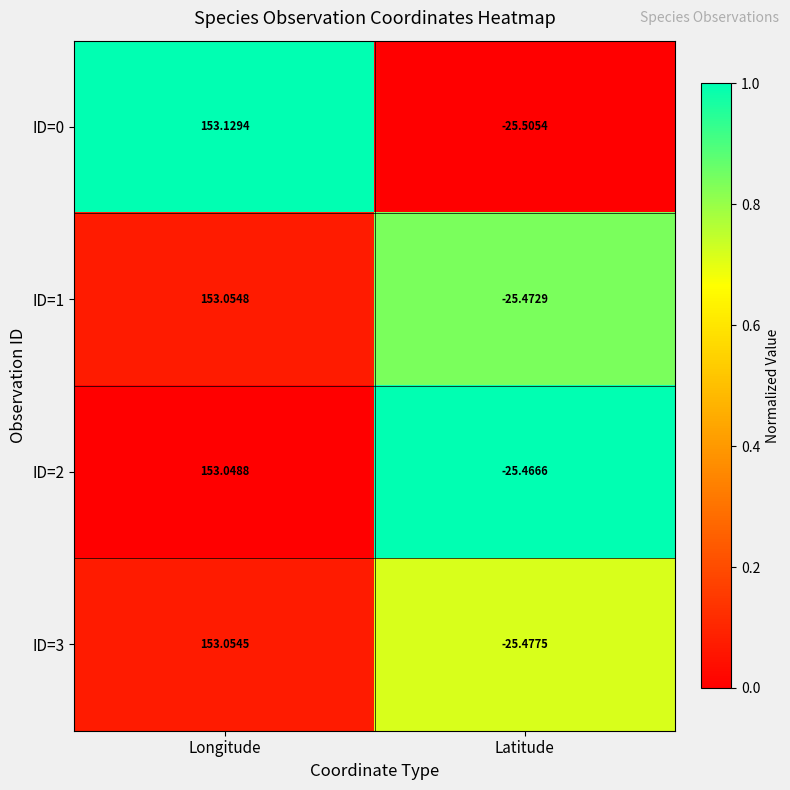

Which category has the highest value in the ID=1 series?

Longitude